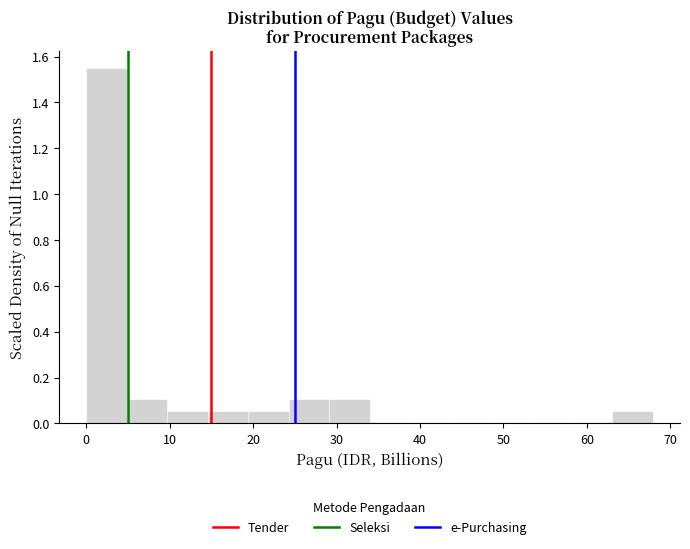

Reading left to right, list every bar in this chart as the range it spans on the x-axis followed by its height. Neither the bar edges nor the heights are printed on the chart, so give them approximately, as read against the axes.

0 to 5: 1.54
5 to 10: 0.10
10 to 15: 0.06
15 to 19: 0.06
19 to 24: 0.06
24 to 29: 0.10
29 to 34: 0.10
34 to 39: 0
39 to 44: 0
44 to 49: 0
49 to 53: 0
53 to 58: 0
58 to 63: 0
63 to 68: 0.06